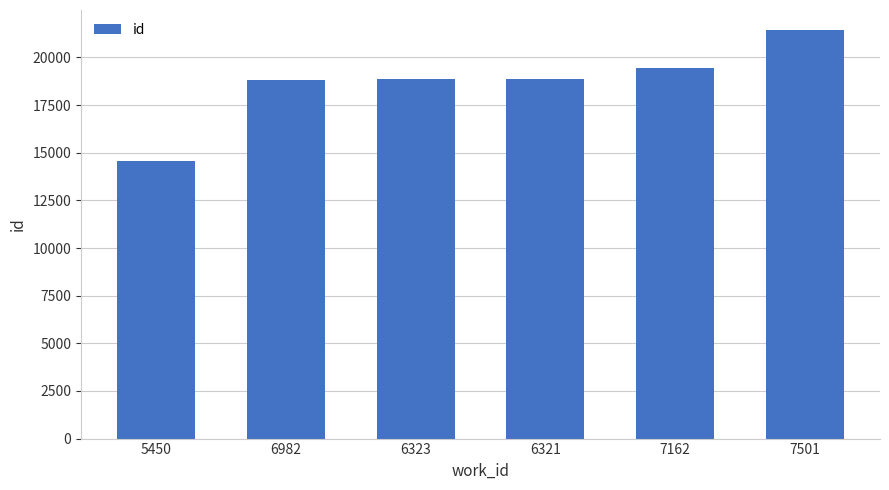

Which has a higher value, 7162 or 6321?

7162